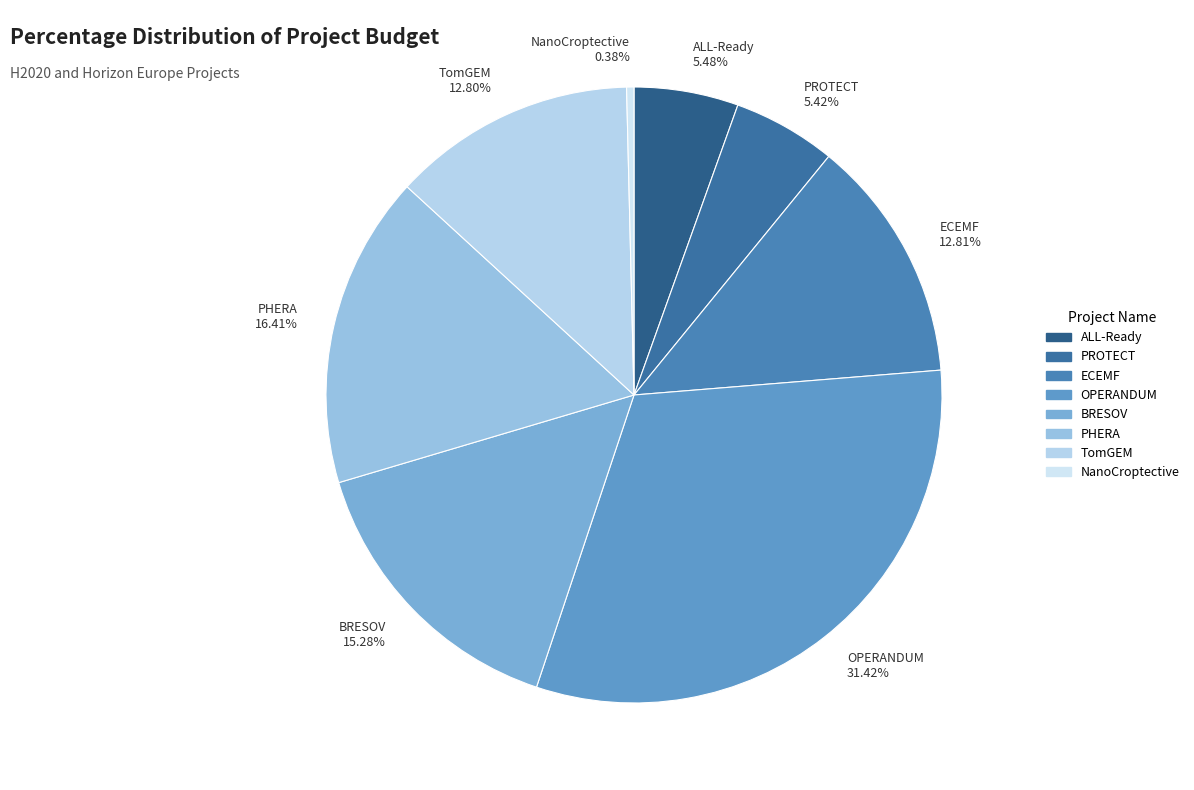

The PHERA slice represents 16% of the pie. True or false?

True